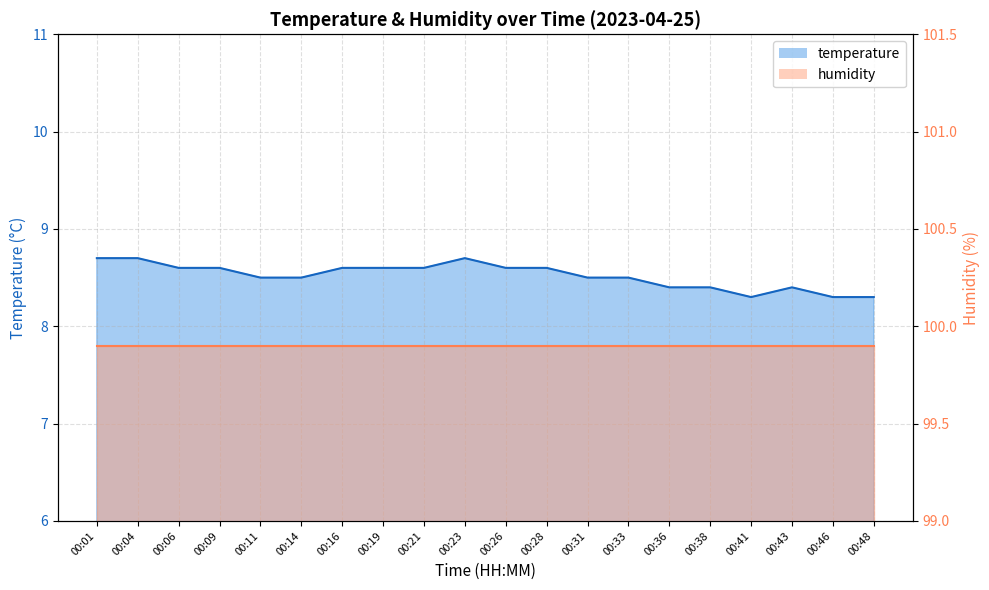

True or false: the data shows 8.6 at 00:19.

True